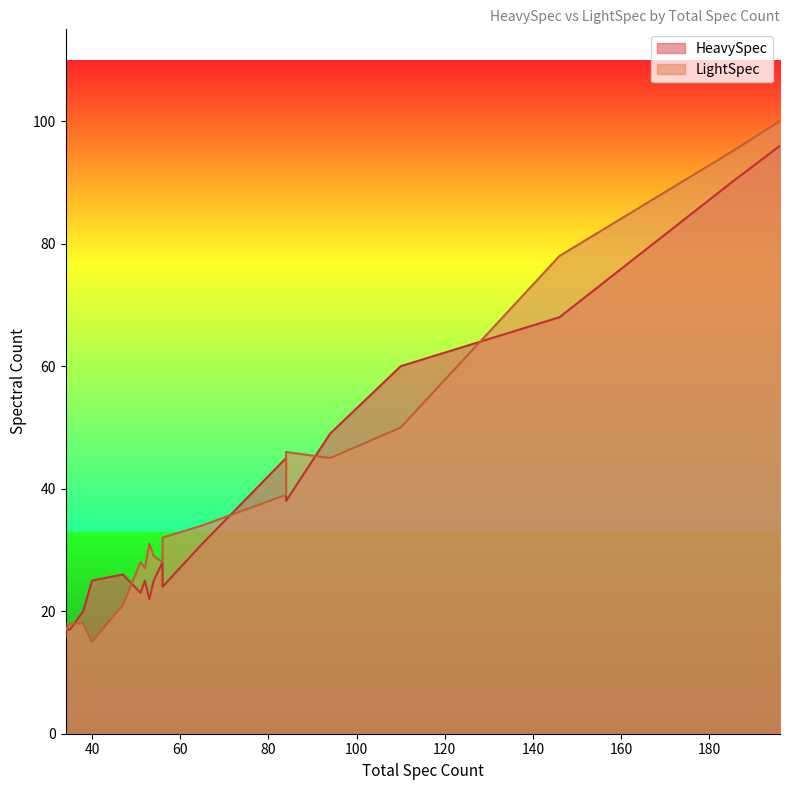

What are all the series names shown in the legend?

HeavySpec, LightSpec